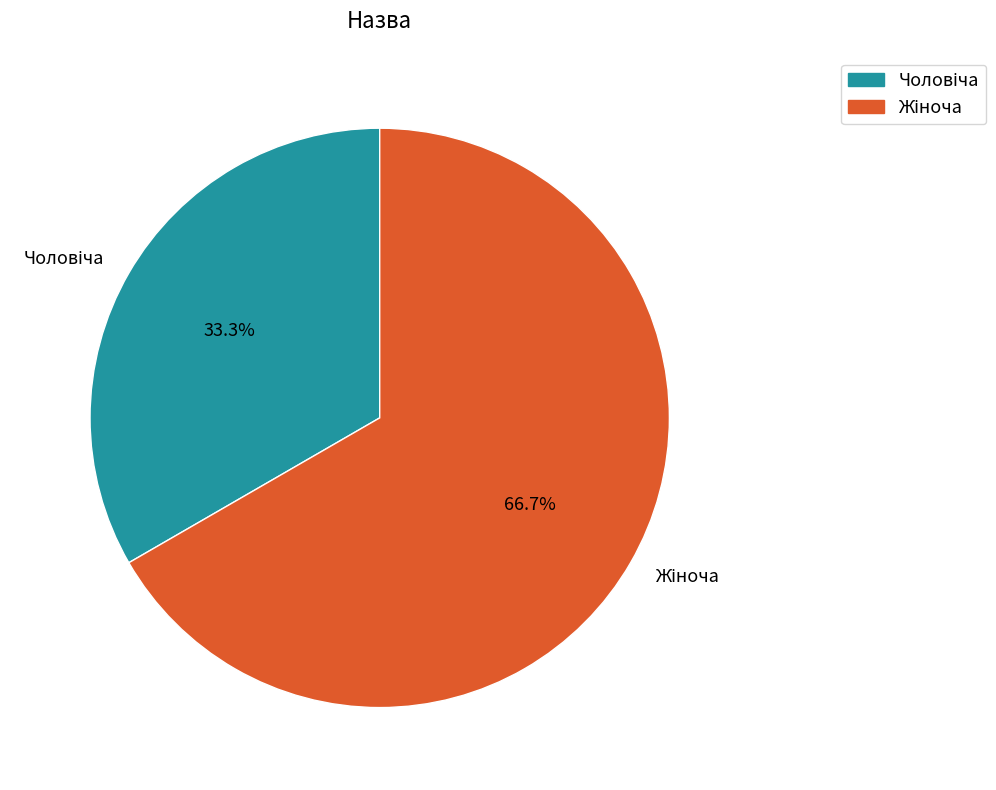

Is there a majority slice in this chart?

Yes